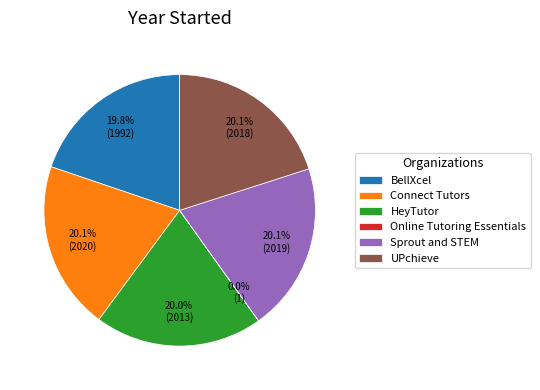

What portion of the pie excludes Connect Tutors?

79.9%